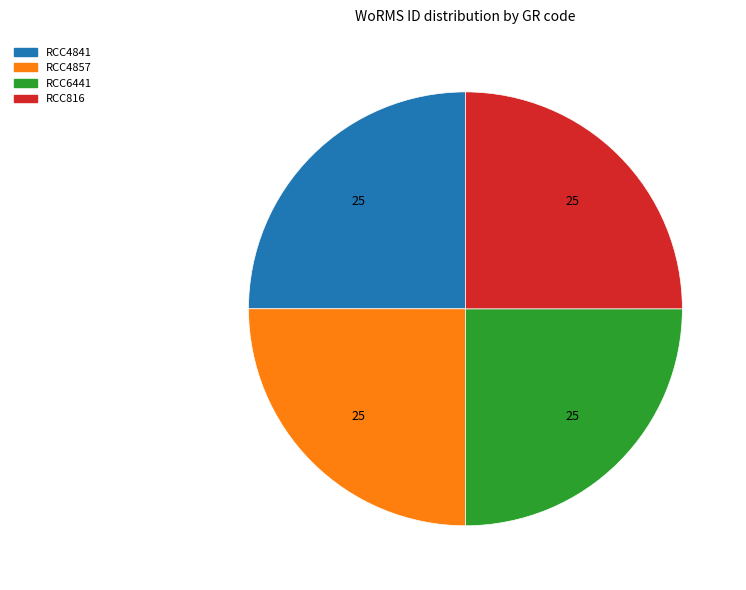

Does RCC816 account for over 50% of the chart?

No